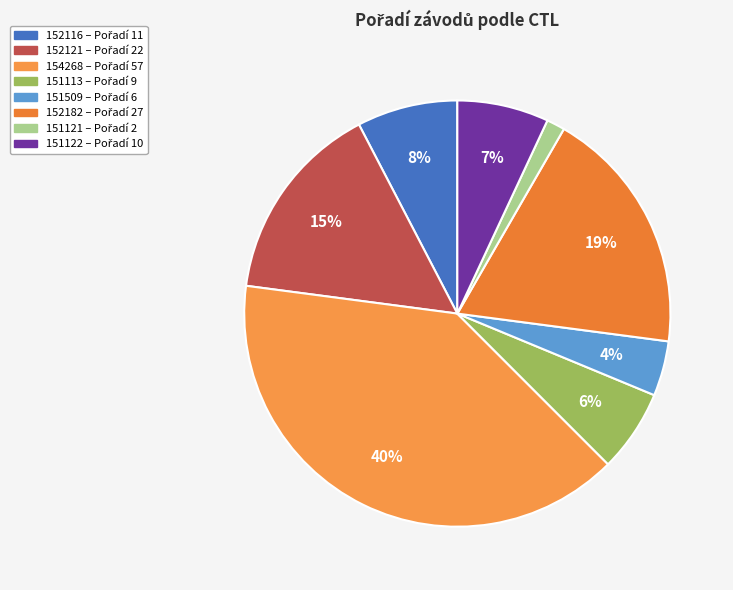

Rank the categories by value from lowest to highest.

151121, 151509, 151113, 151122, 152116, 152121, 152182, 154268